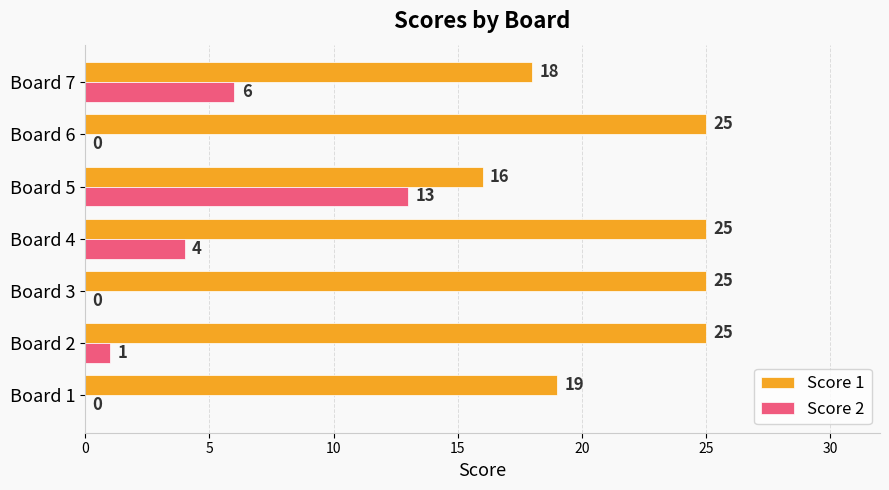

The Score 1 series shows 18 at Board 7. True or false?

True